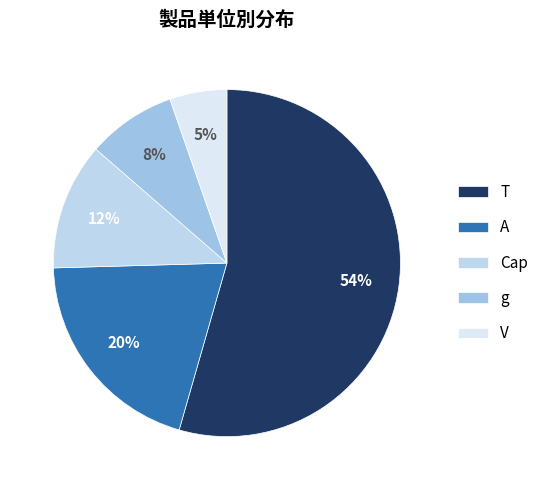

Does V represent more than half of the total?

No